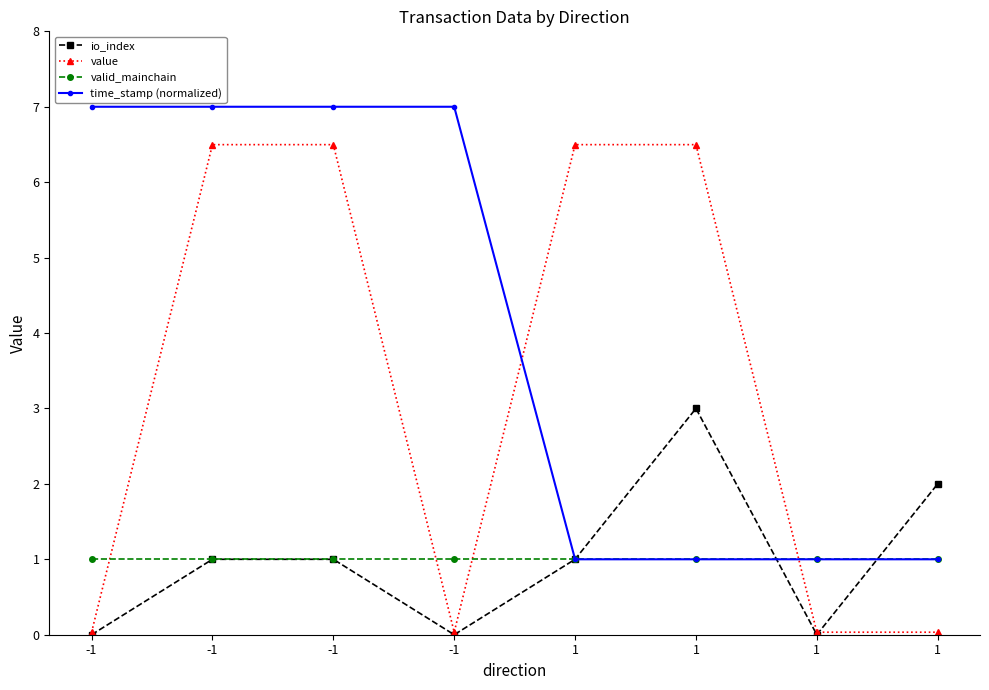

What is the sum of the time_stamp (normalized) values at -1 and -1?

14.0